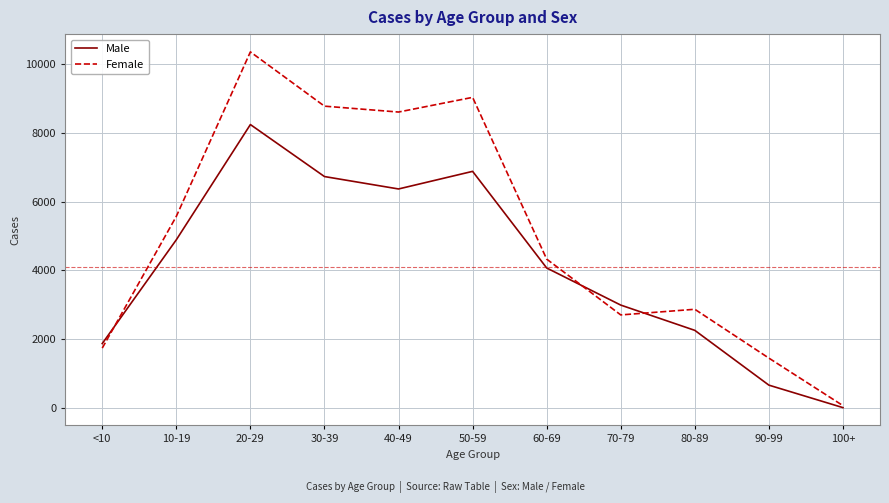

At which category is the sum across all series the highest?

20-29